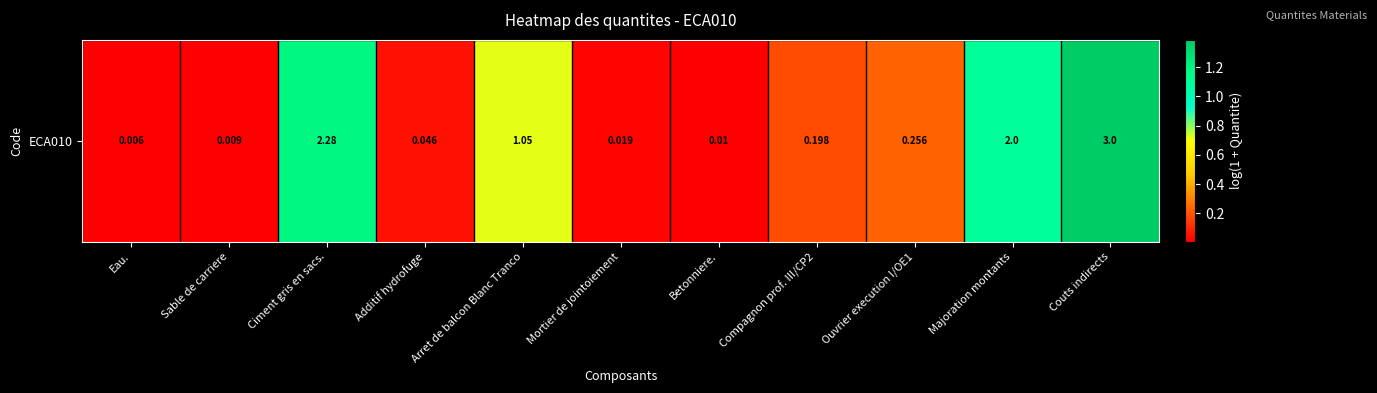

Reading right to left, what are all the values shown in this chart?

Couts indirects=1.4	Majoration montants=1.1	Ouvrier execution I/OE1=0.2	Compagnon prof. III/CP2=0.2	Betonniere.=0.0	Mortier de jointoiement=0.0	Arret de balcon Blanc Tranco=0.7	Additif hydrofuge=0.0	Ciment gris en sacs.=1.2	Sable de carriere=0.0	Eau.=0.0